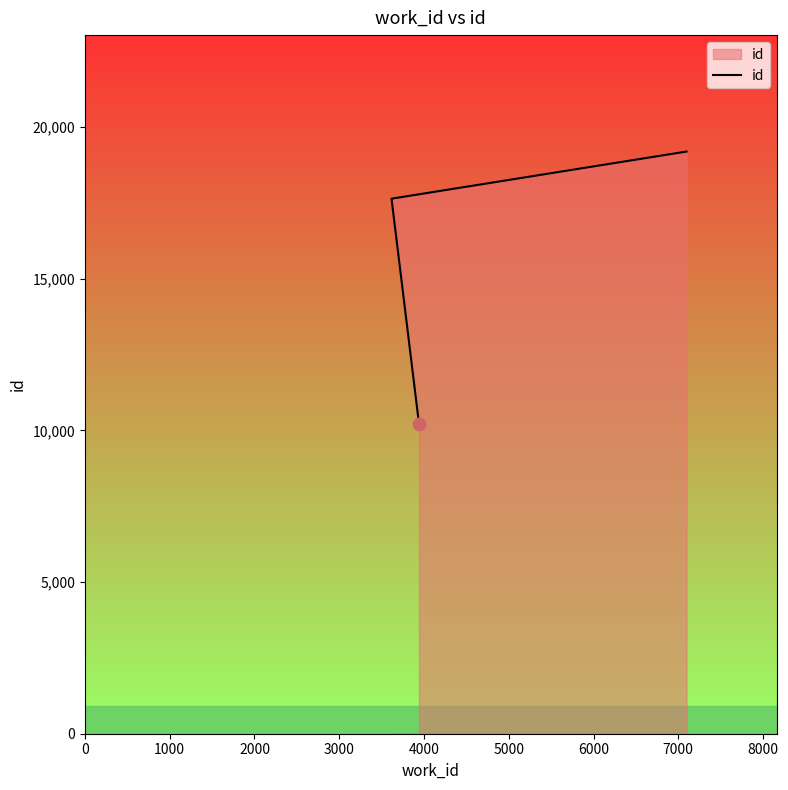

Between 1000 and 0, which is larger?

1000